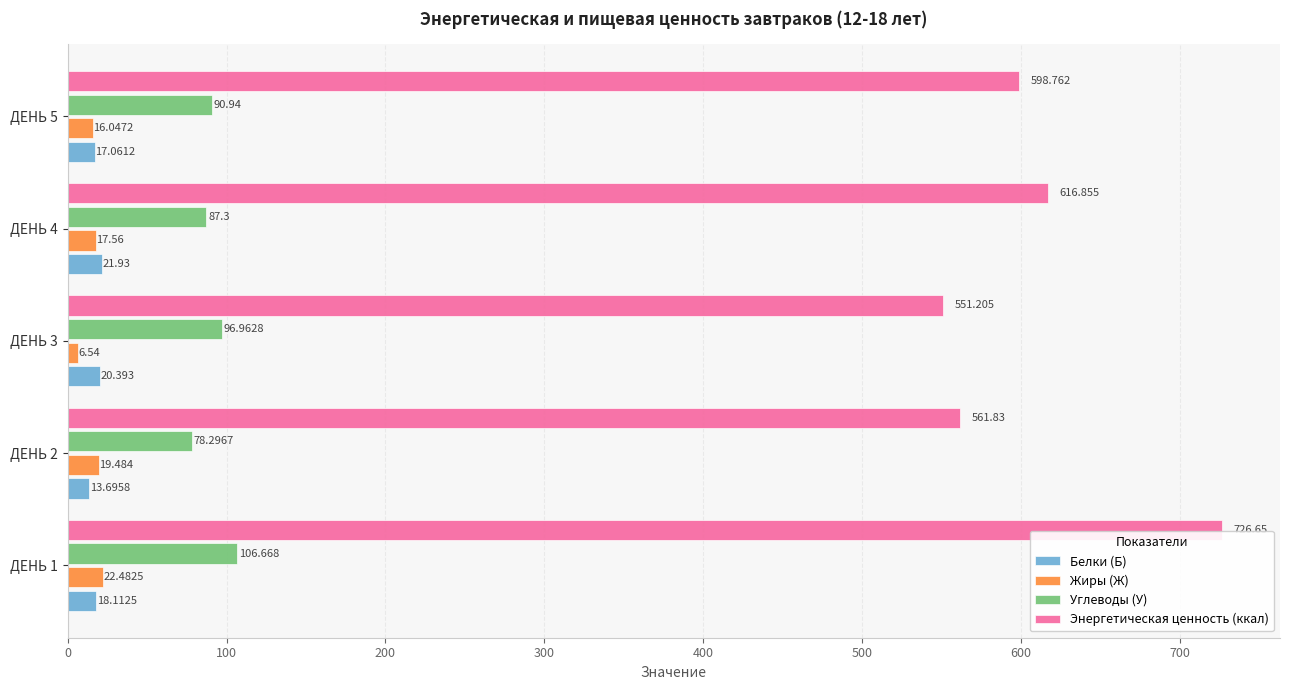

Which series has the widest spread of values?

Энергетическая ценность (ккал)